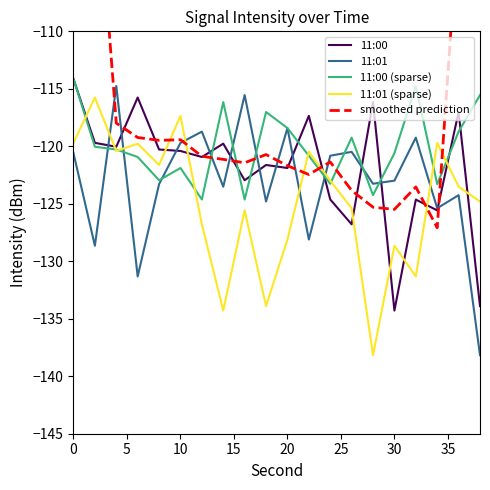

What is the maximum value for 11:01 (sparse)?

-115.8